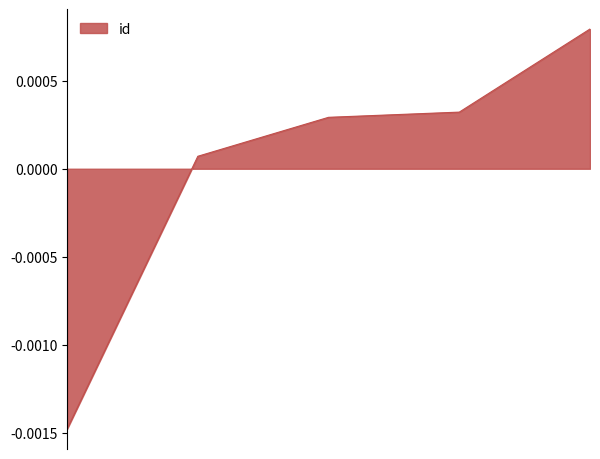

True or false: the data has more than 1 interior local peaks.

False